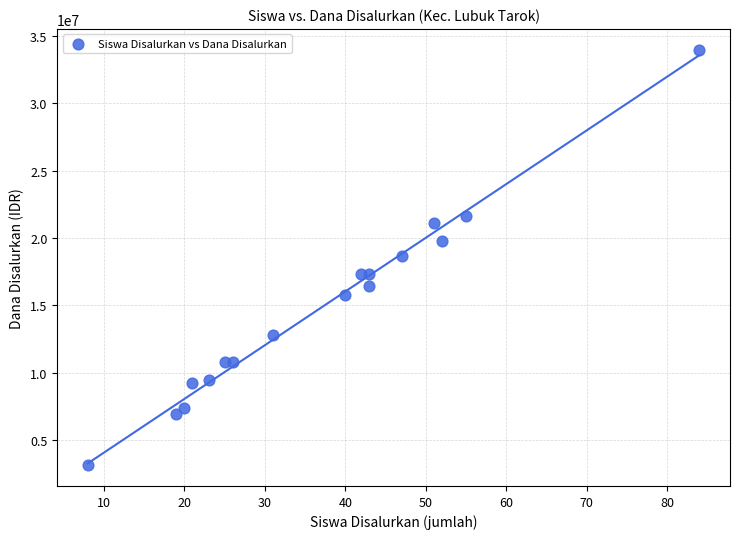

What is the range of Y values (max minus min)?

30825000